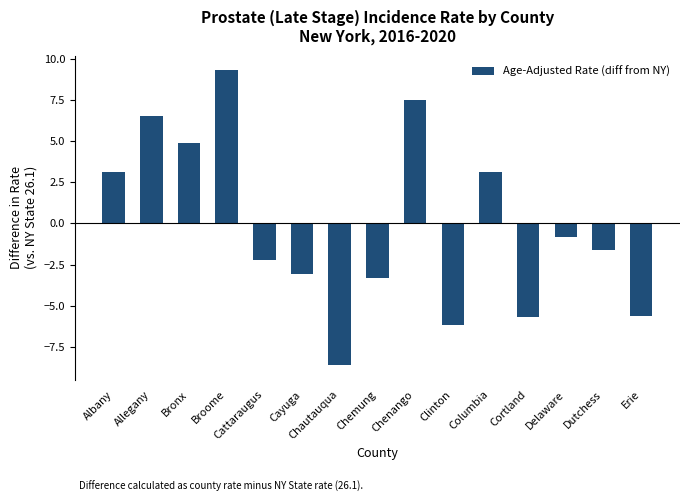

Reading right to left, extract all data points from this chart.

Erie=-5.6	Dutchess=-1.6	Delaware=-0.8	Cortland=-5.7	Columbia=3.1	Clinton=-6.2	Chenango=7.5	Chemung=-3.3	Chautauqua=-8.6	Cayuga=-3.1	Cattaraugus=-2.2	Broome=9.3	Bronx=4.9	Allegany=6.5	Albany=3.1